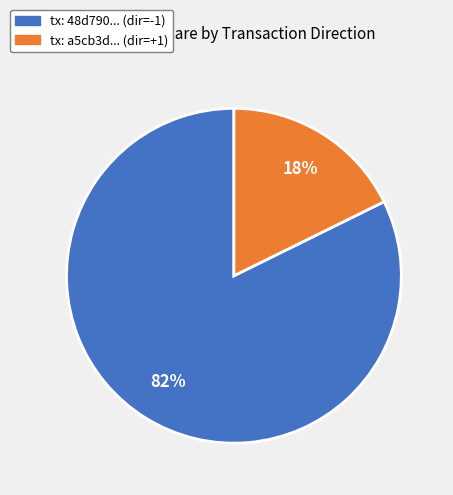

To the nearest percent, what is the combined percentage of tx: 48d790... (dir=-1) and tx: a5cb3d... (dir=+1)?

100%